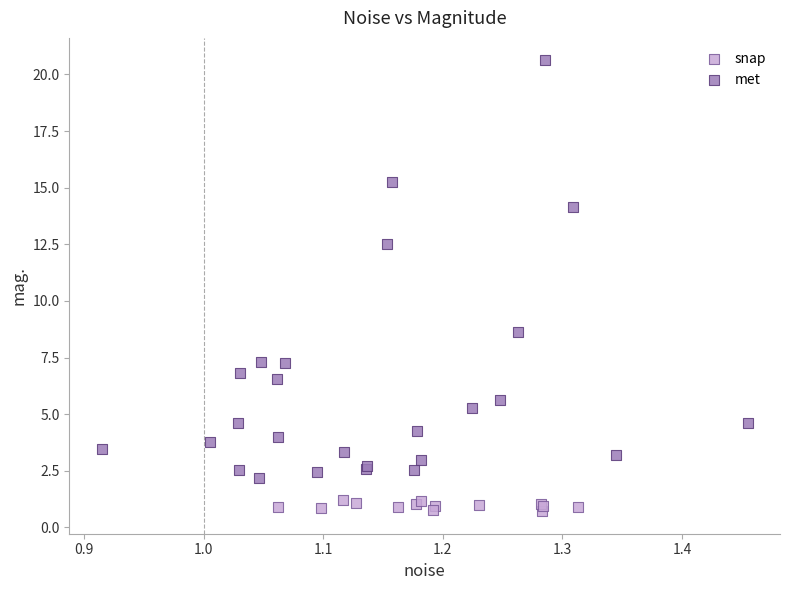

Which series has the widest spread of Y values?

met